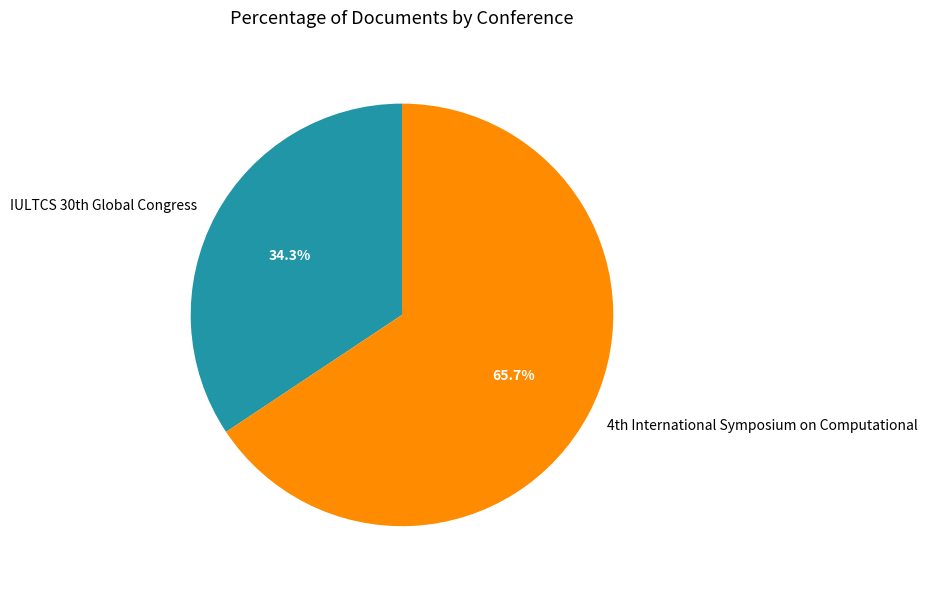

Rank the categories by value from highest to lowest.

4th International Symposium on Computational, IULTCS 30th Global Congress